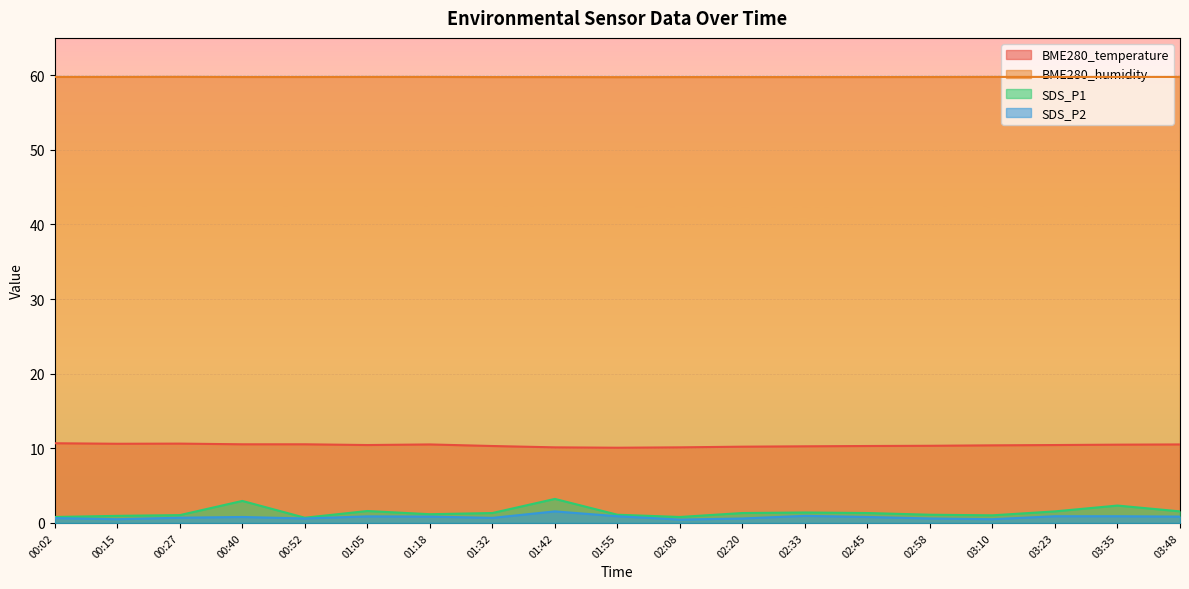

Reading left to right, list all the values displayed in this chart.

BME280_temperature: 00:02=10.7	00:15=10.6	00:27=10.6	00:40=10.5	00:52=10.5	01:05=10.4	01:18=10.5	01:32=10.3	01:42=10.1	01:55=10.1	02:08=10.1	02:20=10.2	02:33=10.3	02:45=10.3	02:58=10.3	03:10=10.4	03:23=10.4	03:35=10.5	03:48=10.5
BME280_humidity: 00:02=59.8	00:15=59.8	00:27=59.8	00:40=59.8	00:52=59.8	01:05=59.8	01:18=59.8	01:32=59.8	01:42=59.8	01:55=59.7	02:08=59.8	02:20=59.8	02:33=59.8	02:45=59.8	02:58=59.8	03:10=59.8	03:23=59.8	03:35=59.8	03:48=59.8
SDS_P1: 00:02=0.8	00:15=0.9	00:27=1.1	00:40=3.0	00:52=0.7	01:05=1.6	01:18=1.2	01:32=1.3	01:42=3.2	01:55=1.1	02:08=0.8	02:20=1.3	02:33=1.4	02:45=1.3	02:58=1.1	03:10=1.0	03:23=1.6	03:35=2.3	03:48=1.6
SDS_P2: 00:02=0.7	00:15=0.5	00:27=0.7	00:40=0.8	00:52=0.6	01:05=0.9	01:18=0.8	01:32=0.7	01:42=1.6	01:55=0.9	02:08=0.5	02:20=0.6	02:33=0.9	02:45=0.8	02:58=0.6	03:10=0.5	03:23=0.9	03:35=0.9	03:48=0.8